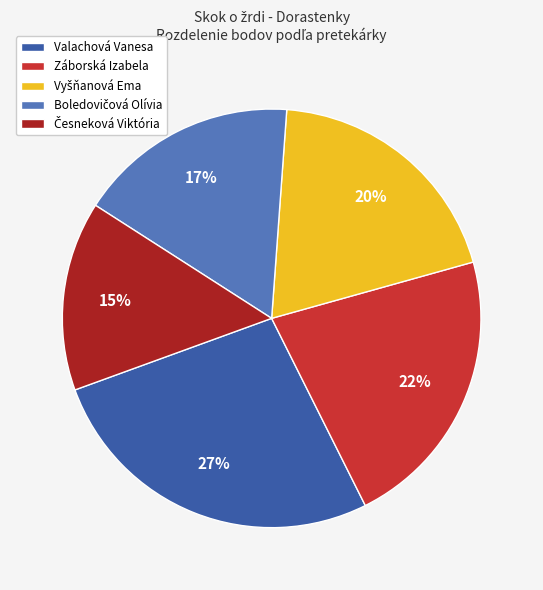

The Záborská Izabela slice represents 29% of the pie. True or false?

False